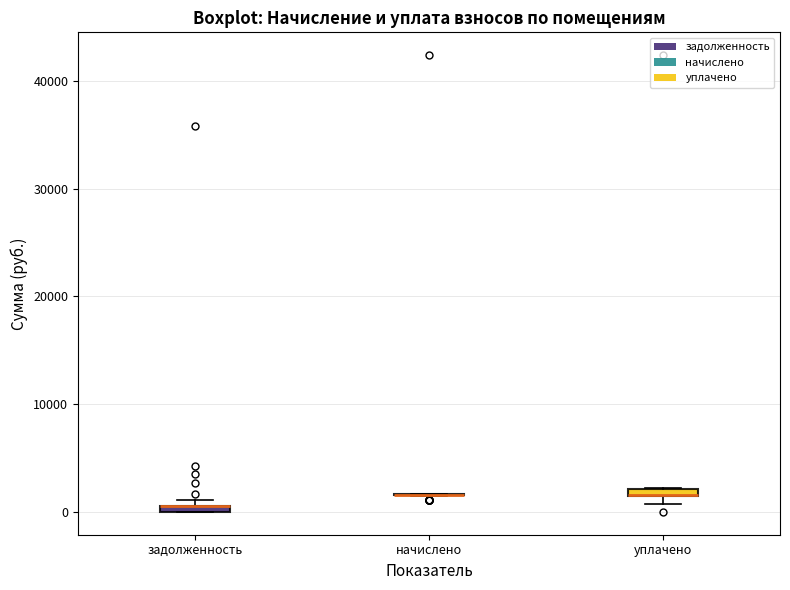

Where is the upper edge of the box for уплачено on the y-axis? The values are not printed on the chart, so give them approximately, as read against the axis.

2000